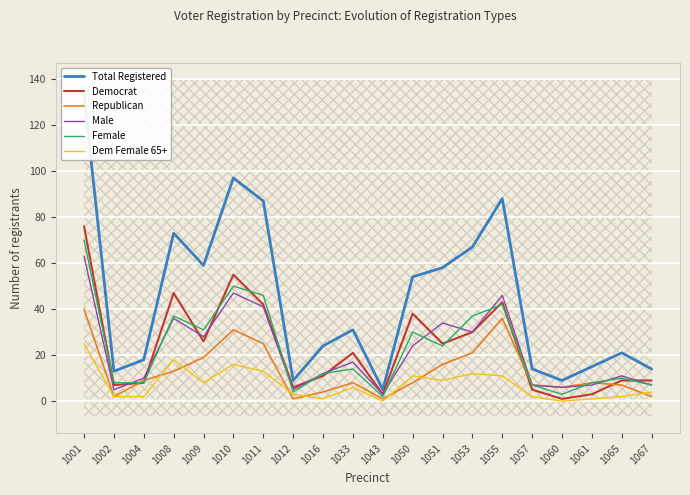

Reading right to left, extract all data points from this chart.

Total Registered: 1067=14	1065=21	1061=15	1060=9	1057=14	1055=88	1053=67	1051=58	1050=54	1043=5	1033=31	1016=24	1012=9	1011=87	1010=97	1009=59	1008=73	1004=18	1002=13	1001=133
Democrat: 1067=9	1065=9	1061=3	1060=1	1057=5	1055=43	1053=30	1051=25	1050=38	1043=3	1033=21	1016=11	1012=6	1011=42	1010=55	1009=26	1008=47	1004=8	1002=7	1001=76
Republican: 1067=2	1065=7	1061=8	1060=6	1057=7	1055=36	1053=21	1051=16	1050=8	1043=1	1033=8	1016=4	1012=1	1011=25	1010=31	1009=19	1008=13	1004=9	1002=2	1001=40
Male: 1067=7	1065=11	1061=7	1060=6	1057=7	1055=46	1053=30	1051=34	1050=24	1043=3	1033=17	1016=12	1012=5	1011=41	1010=47	1009=28	1008=36	1004=10	1002=5	1001=63
Female: 1067=7	1065=10	1061=8	1060=3	1057=7	1055=42	1053=37	1051=24	1050=30	1043=2	1033=14	1016=12	1012=4	1011=46	1010=50	1009=31	1008=37	1004=8	1002=8	1001=70
Dem Female 65+: 1067=4	1065=2	1061=1	1060=0	1057=2	1055=11	1053=12	1051=9	1050=11	1043=0	1033=6	1016=1	1012=3	1011=13	1010=16	1009=8	1008=18	1004=2	1002=2	1001=25